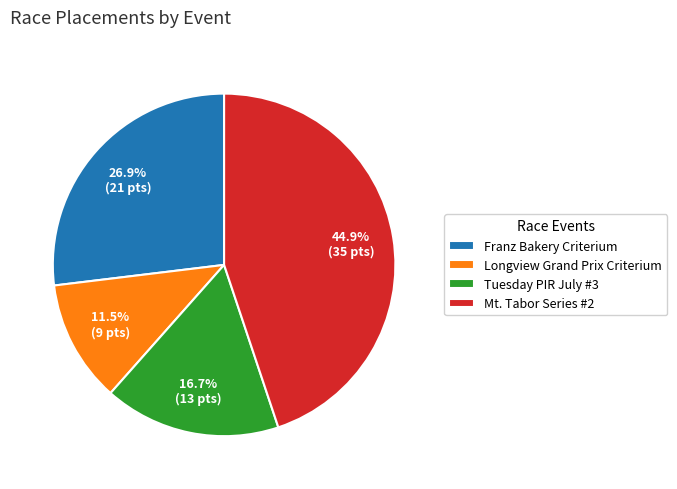

Between Franz Bakery Criterium and Tuesday PIR July #3, which is larger?

Franz Bakery Criterium